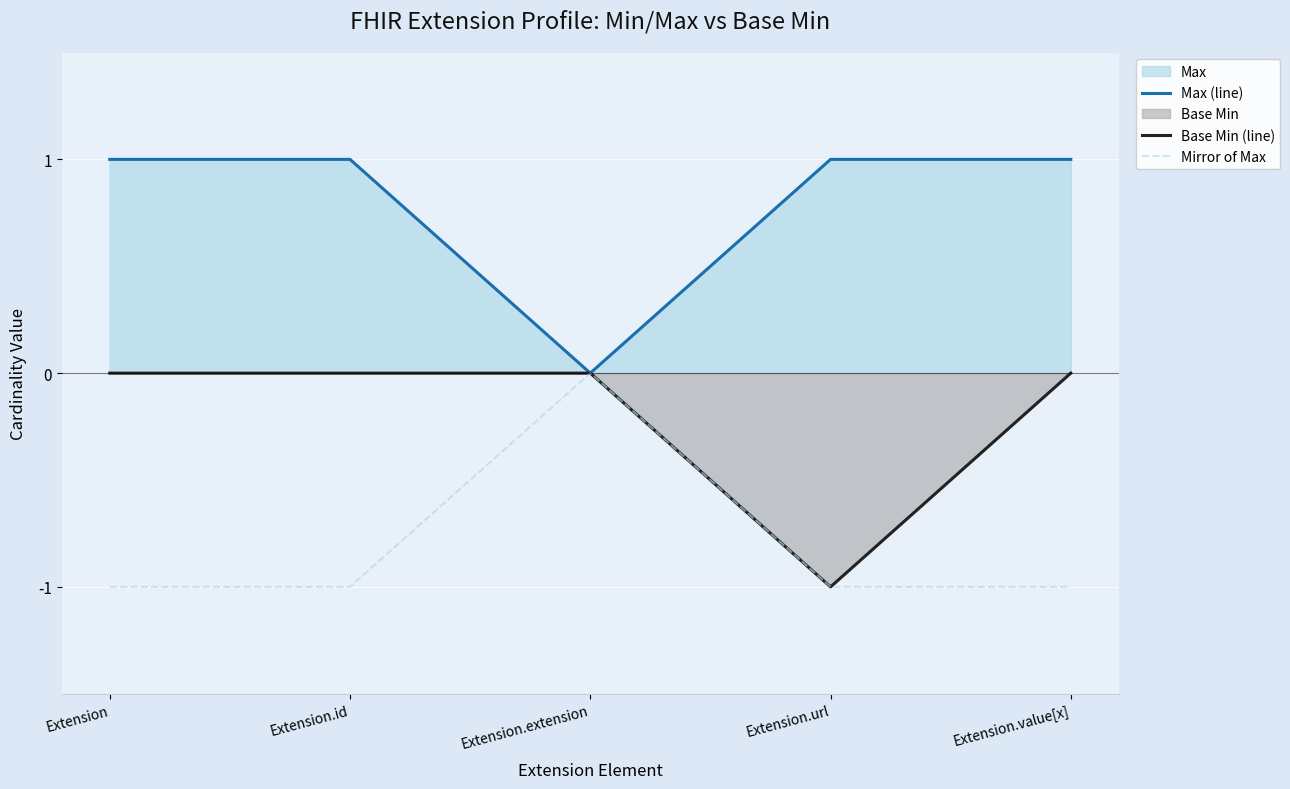

Read the Mirror of Max value at Extension.

-1